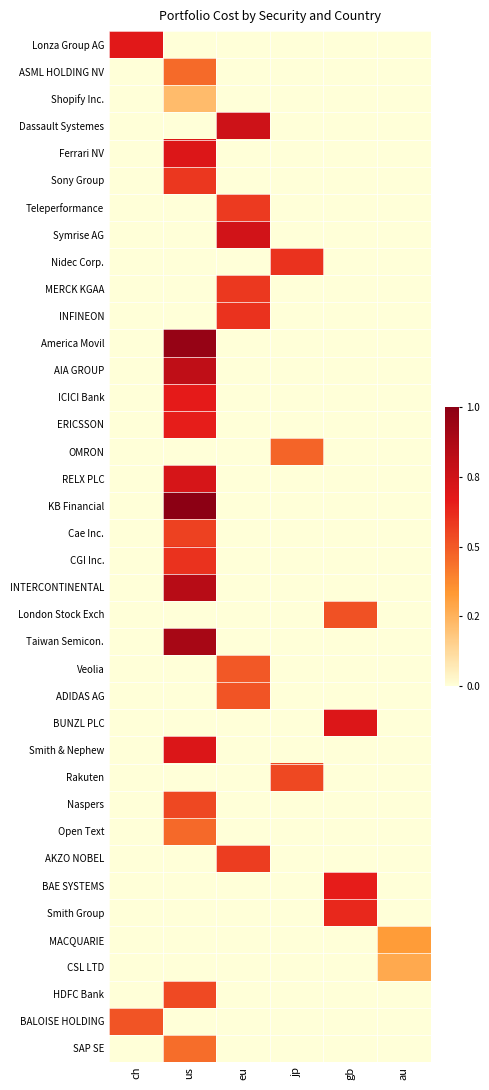

What is the total value across all series at jp?

1.6